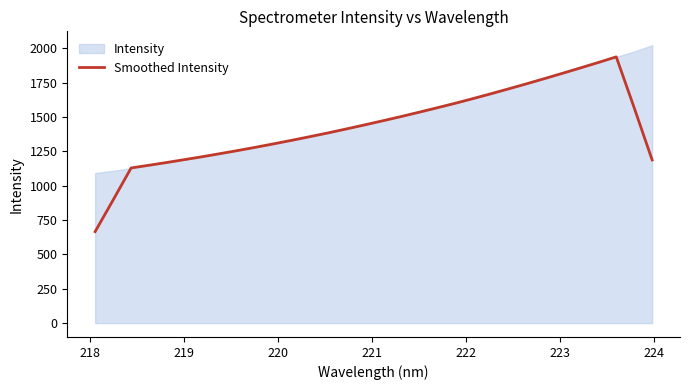

What is the lowest value of the Smoothed Intensity series?

666.0